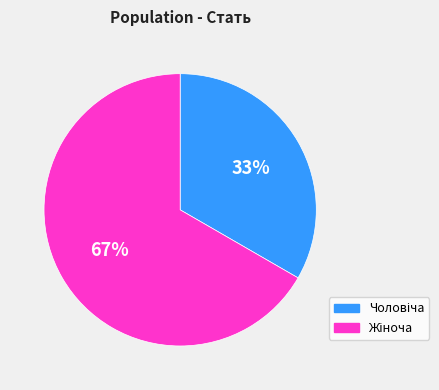

To the nearest percent, what is the average slice percentage?

50%